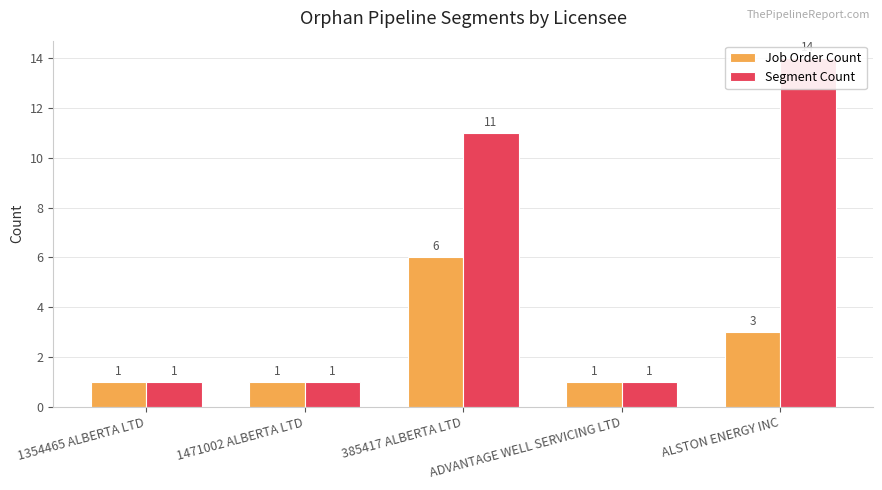

Which category has the highest value in the Segment Count series?

ALSTON ENERGY INC